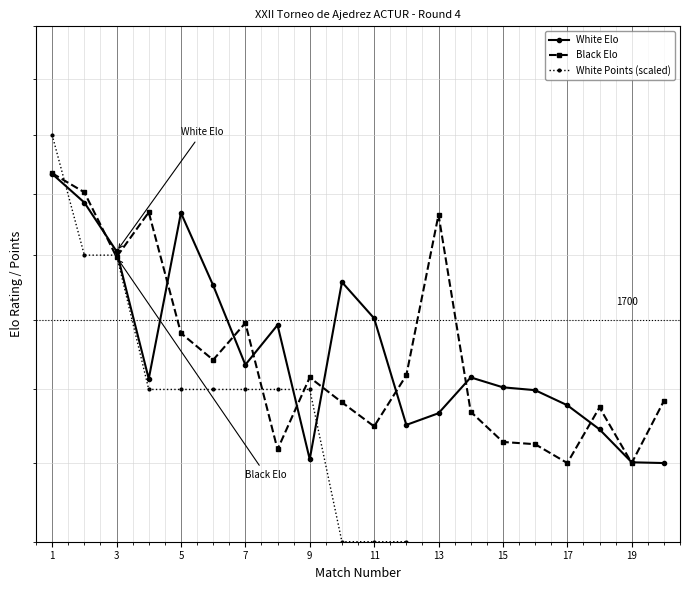

Is it true that White Elo equals 396 at 13?

False